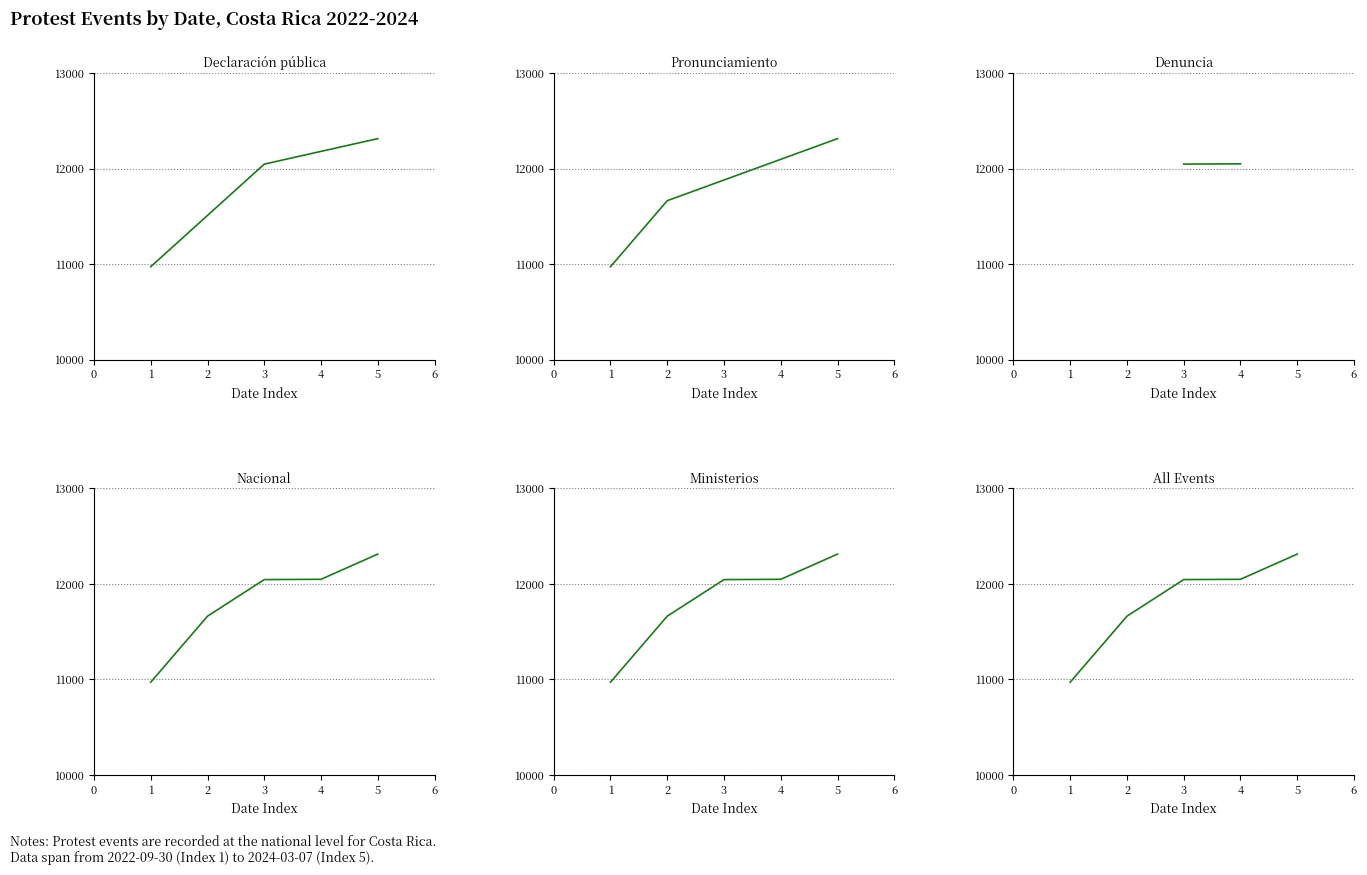

True or false: Protest Event 3 has more than 2 points higher than both neighbors.

False